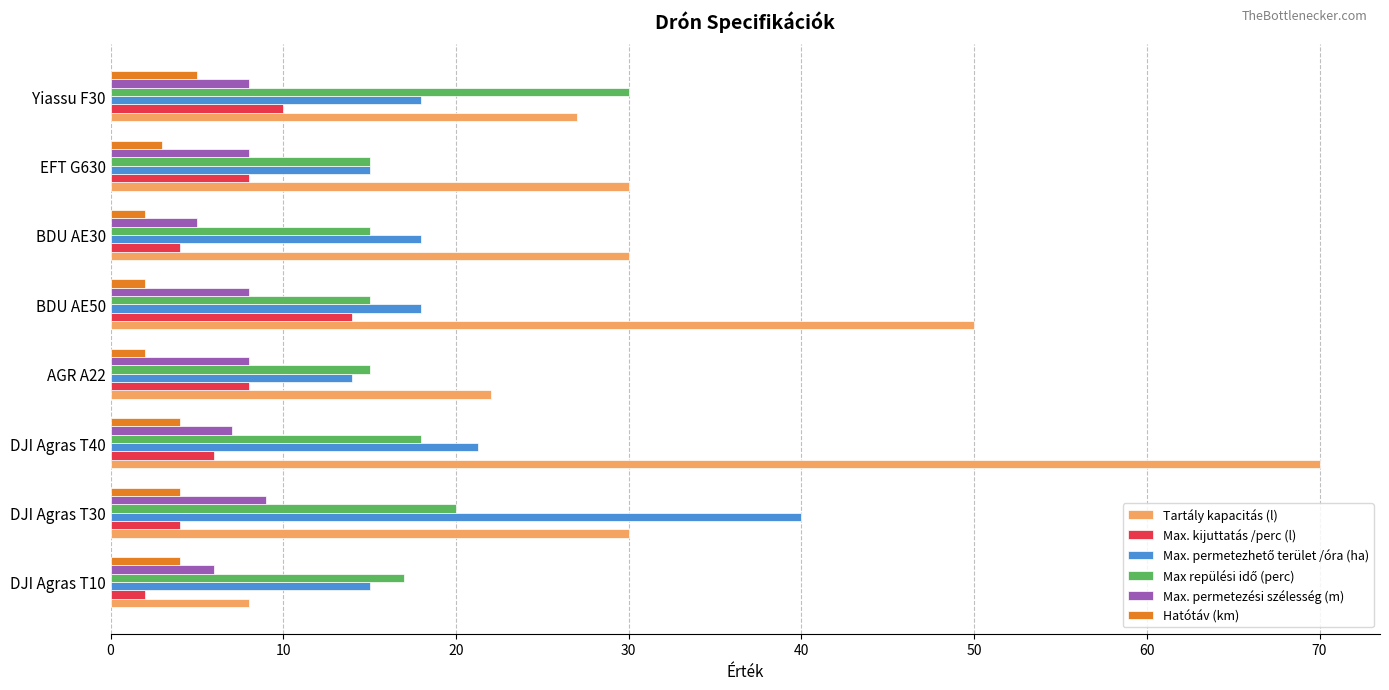

The Tartály kapacitás (l) series shows 86.3 at BDU AE50. True or false?

False